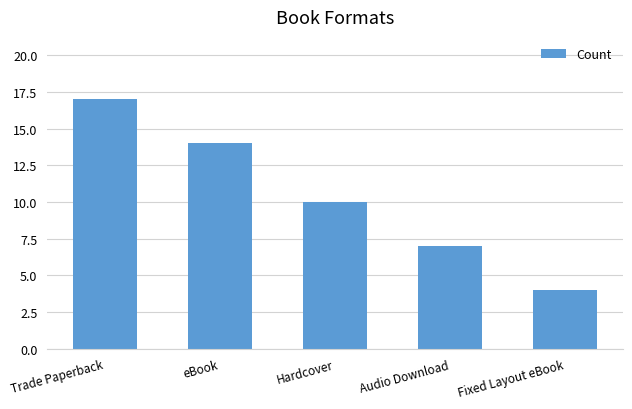

Between Audio Download and Fixed Layout eBook, which is larger?

Audio Download